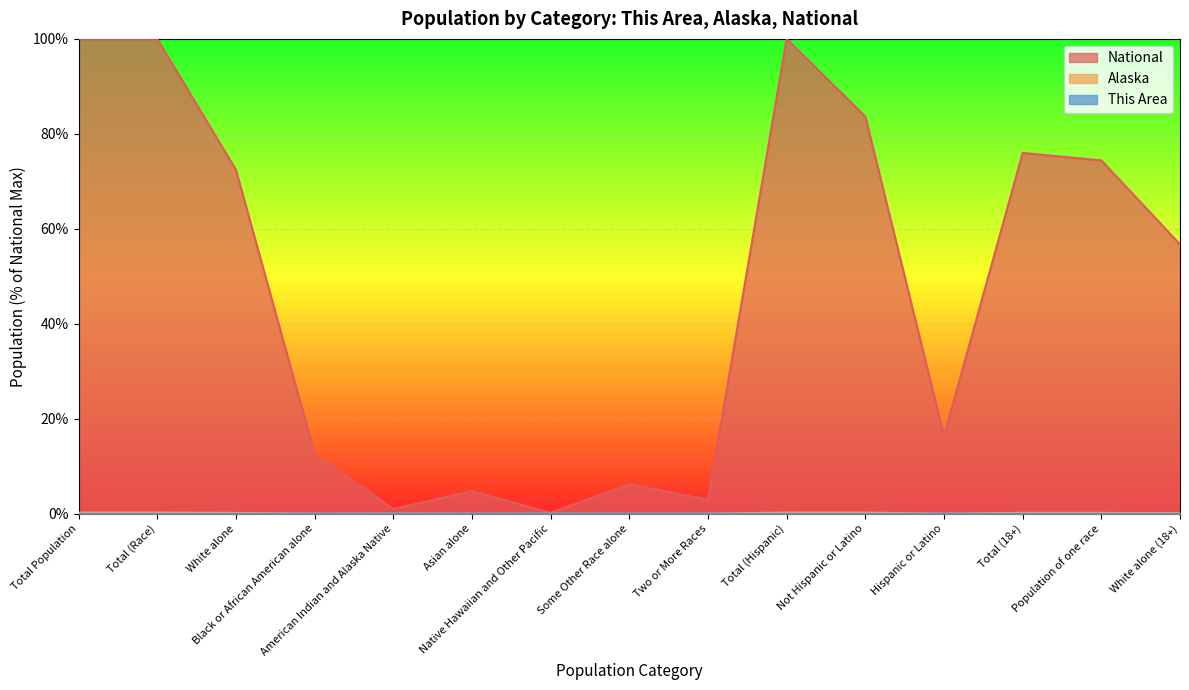

Which series has the largest range (max minus min)?

National